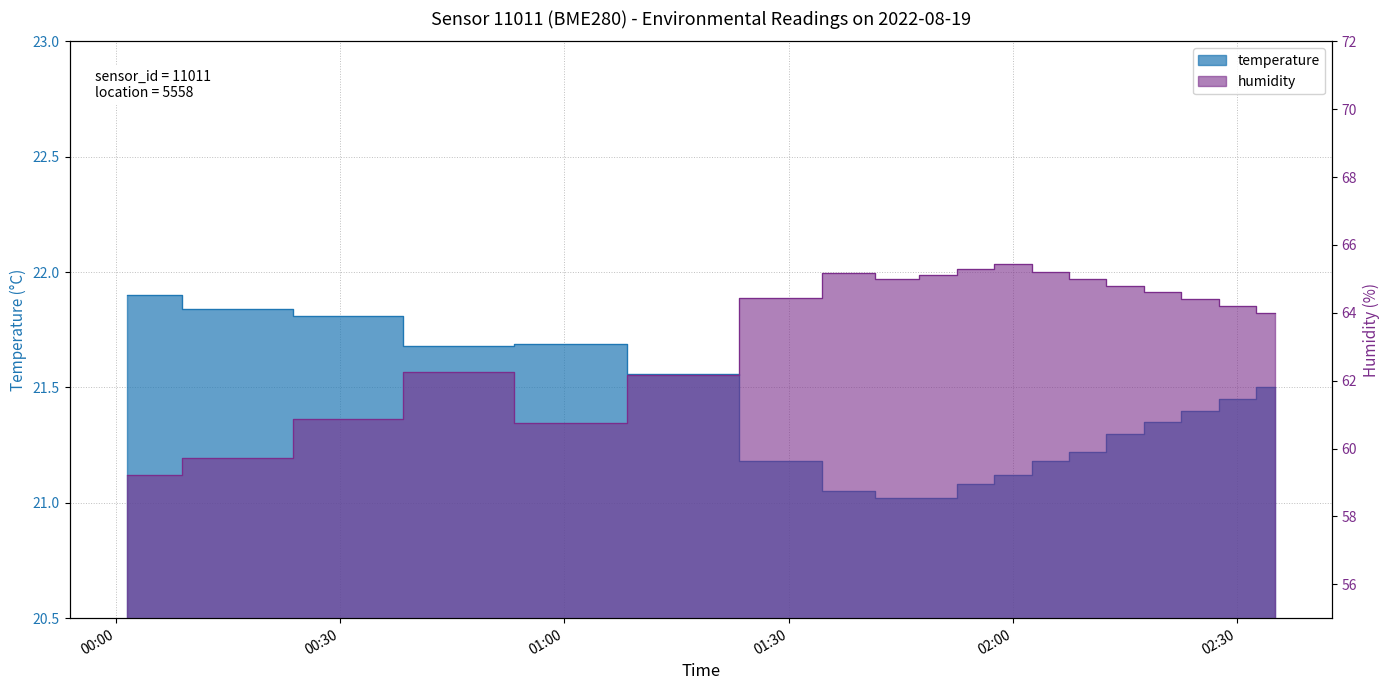

List the series in order of their overall mean, lowest first.

temperature, humidity